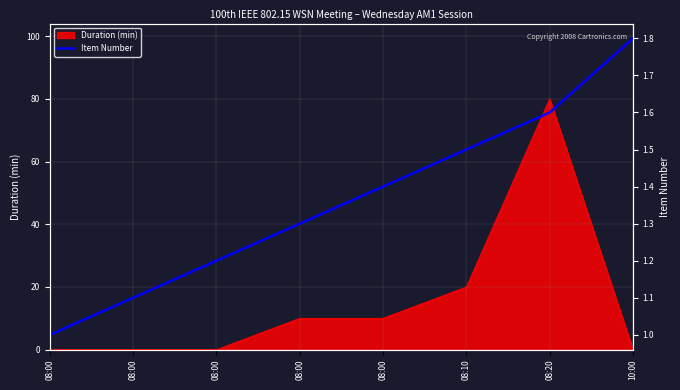

What is the sum of the values at 10:00 and 08:00?

3.0